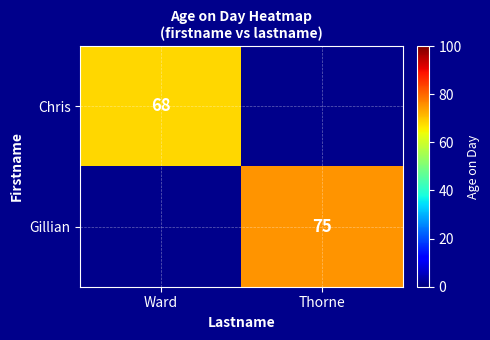

Count the number of categories in the chart.

2